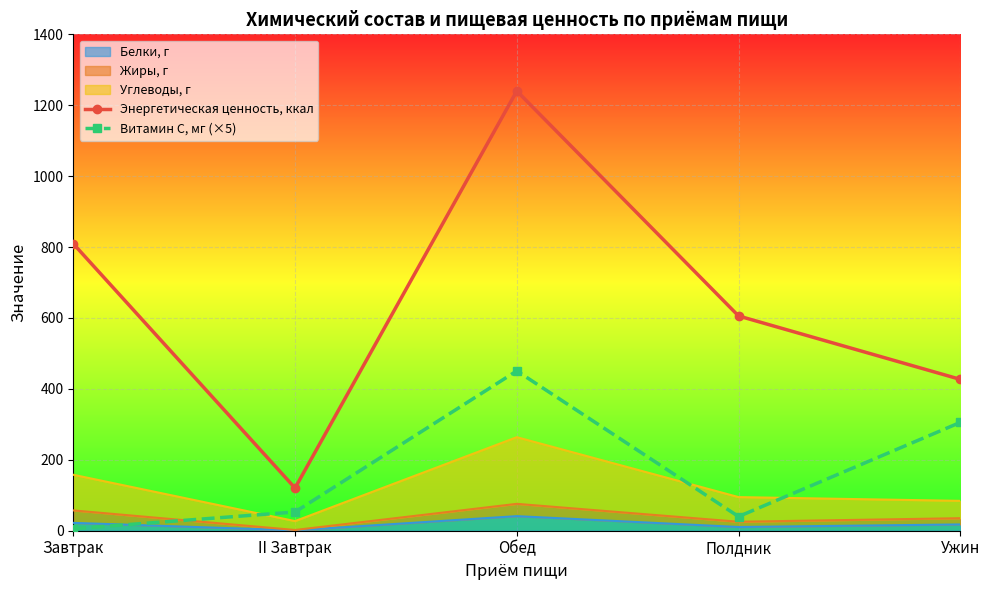

What is the value of the Энергетическая ценность, ккал point at the 4th from the left?

605.7